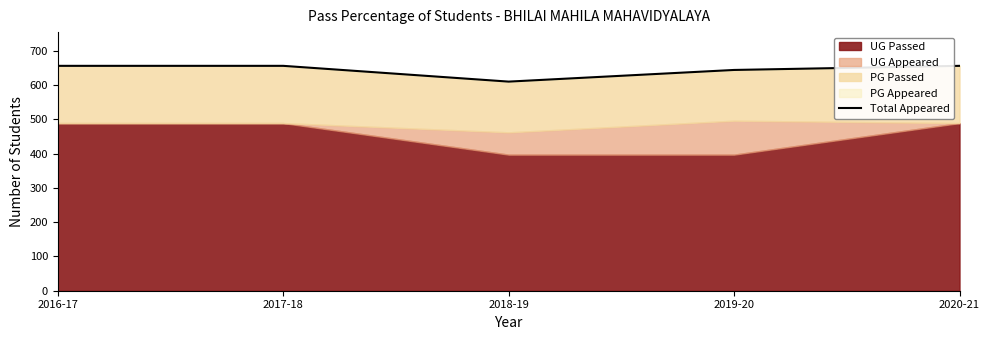

List the labels in order of value, largest first.

2016-17, 2017-18, 2020-21, 2019-20, 2018-19